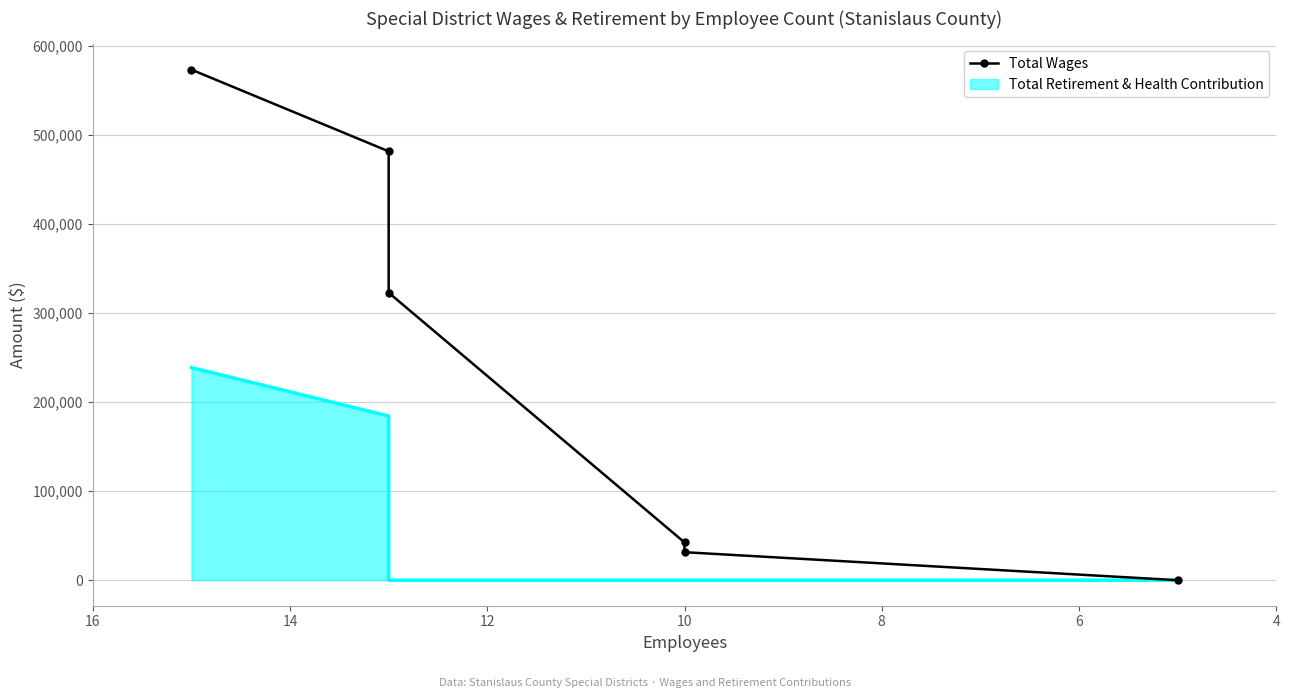

How many lines are shown in the chart?

1